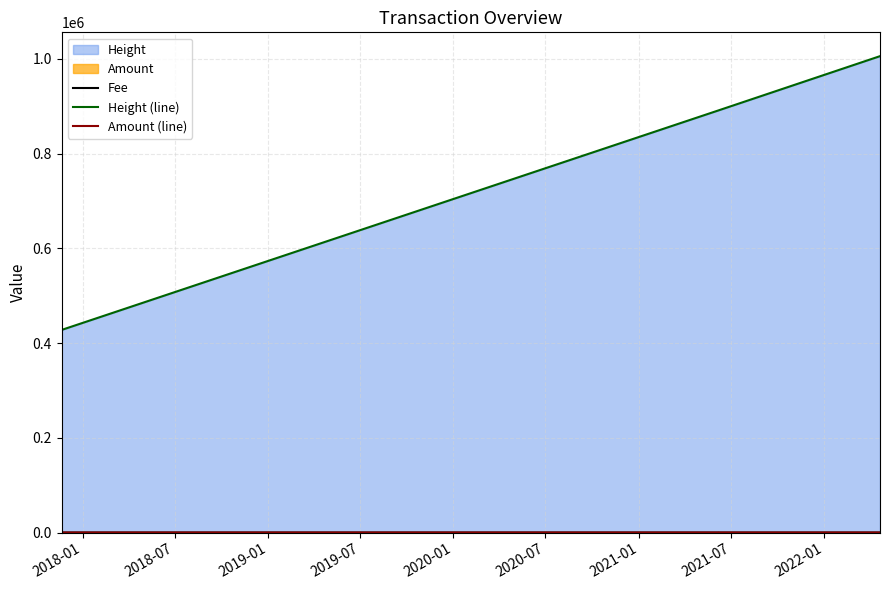

True or false: Amount (line) and Height (line) cross at least once.

False